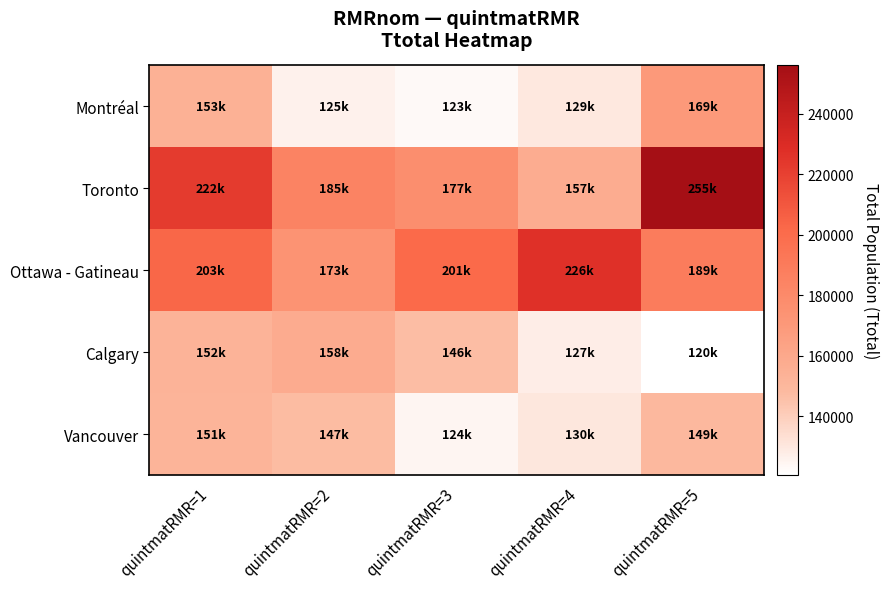

What is the maximum value shown in the chart?

1.0